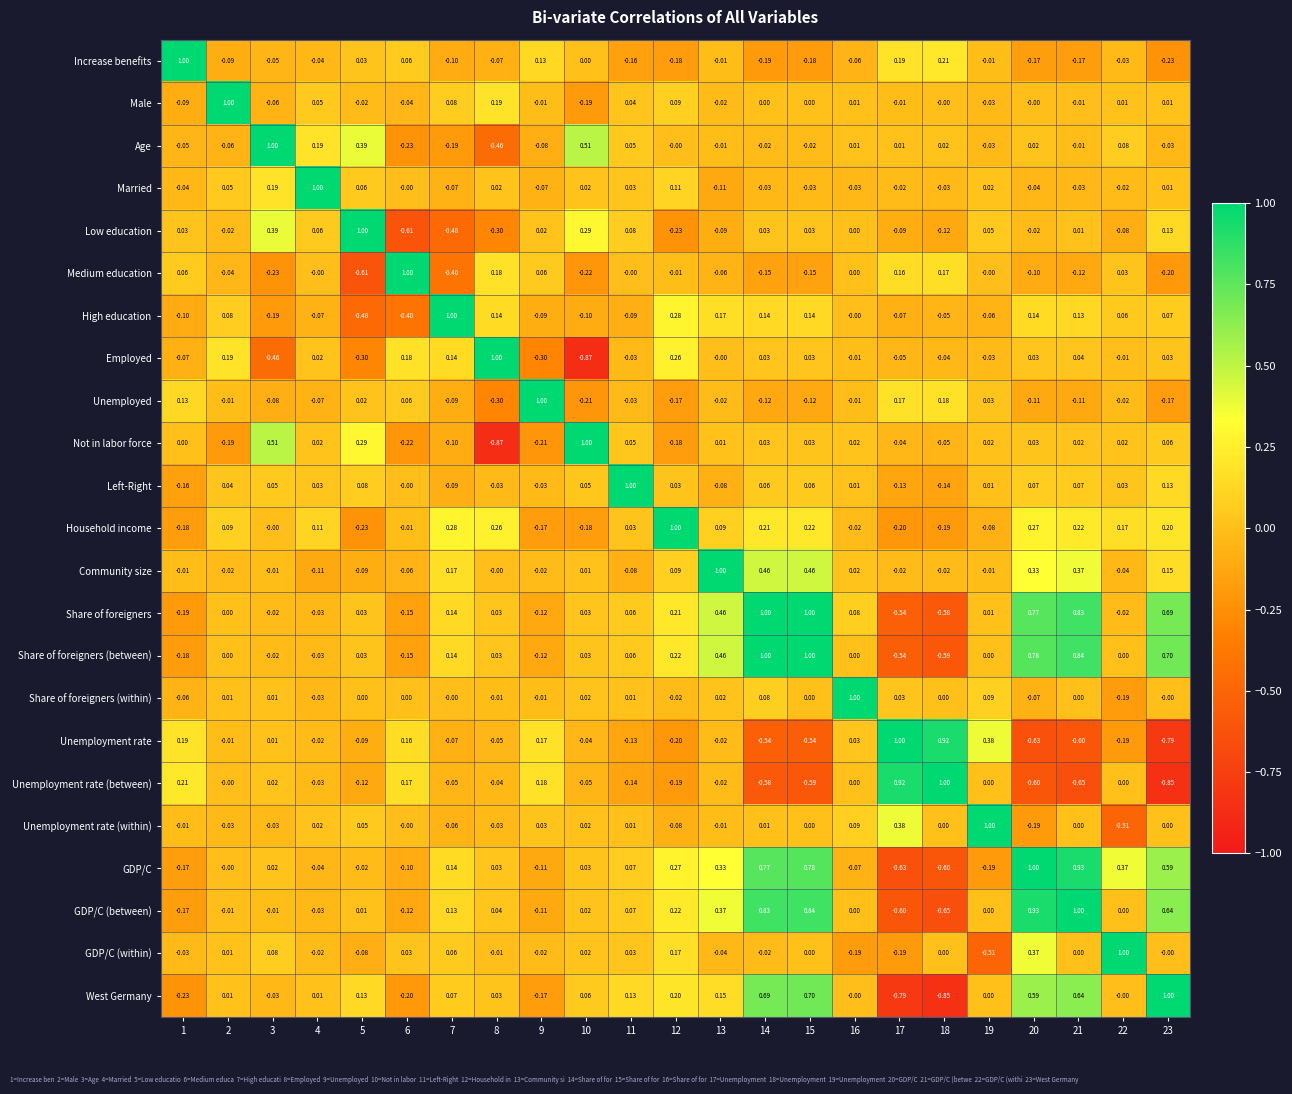

Is the value of Unemployment rate (within) at 16 greater than the value of West Germany at 6?

Yes